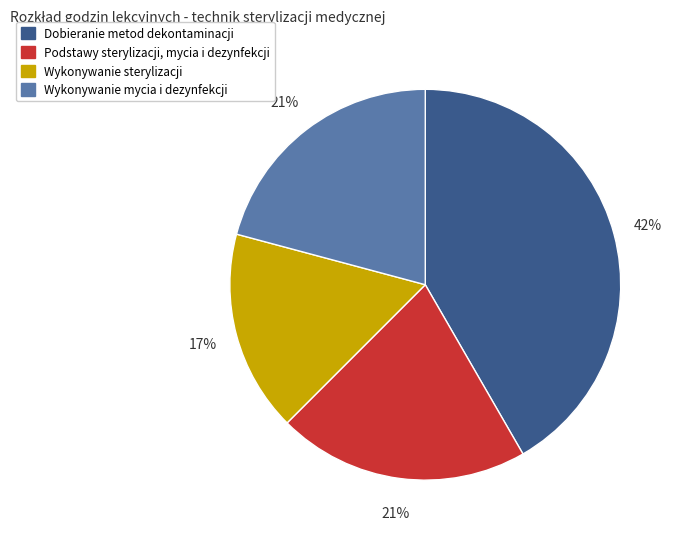

True or false: Podstawy sterylizacji, mycia i dezynfekcji accounts for 7% of the total.

False